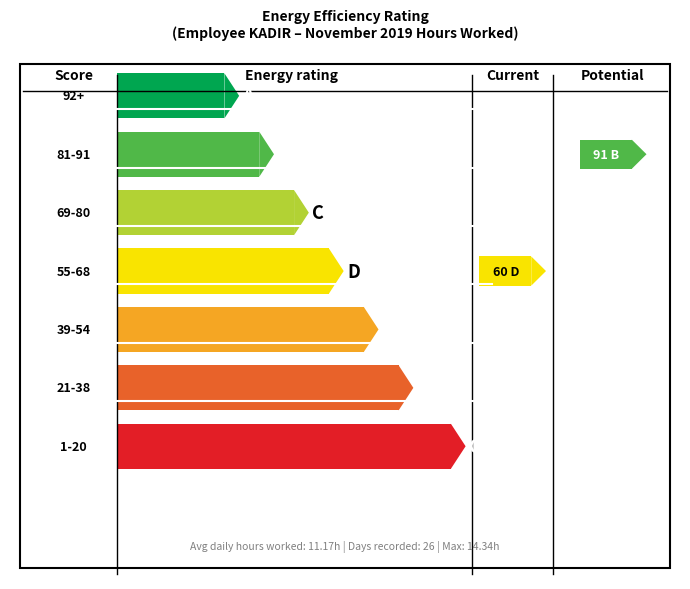

Reading left to right, list all the values displayed in this chart.

11.9	11.5	9.2	11.6	11.6	14.3	11.4	11.3	9.2	11.3	11.3	11.3	11.6	9.4	11.3	9.3	11.3	11.2	11.7	11.6	11.2	11.5	10.1	11.2	11.6	11.4